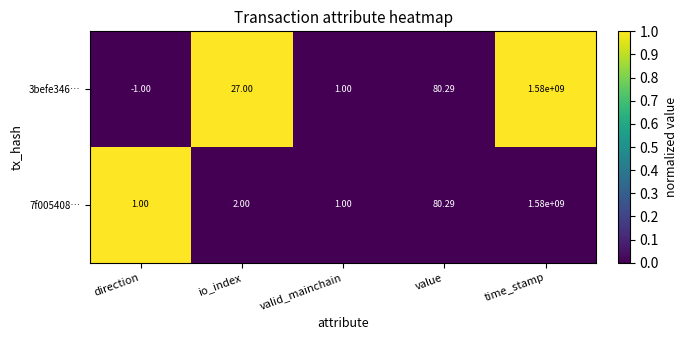

At how many categories does at least one series exceed 0?

5